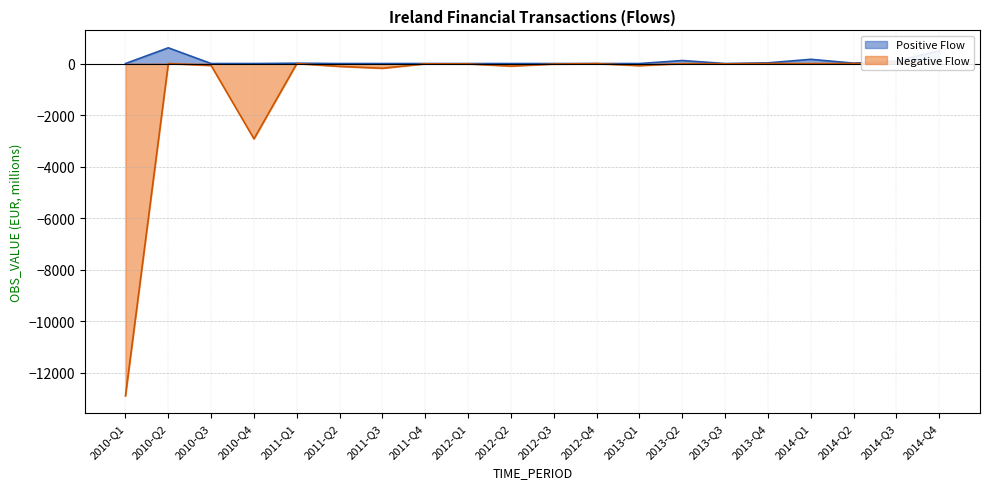

The chart shows a value of -2 at 2012-Q4. True or false?

True